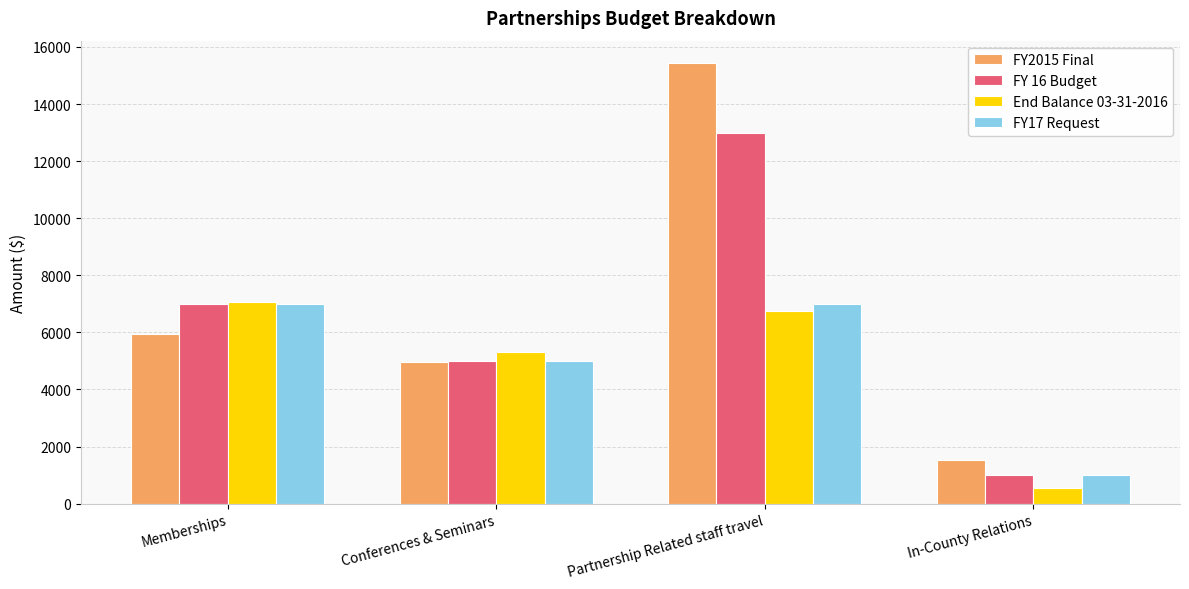

Which series changed the most between Partnership Related staff travel and In-County Relations?

FY2015 Final